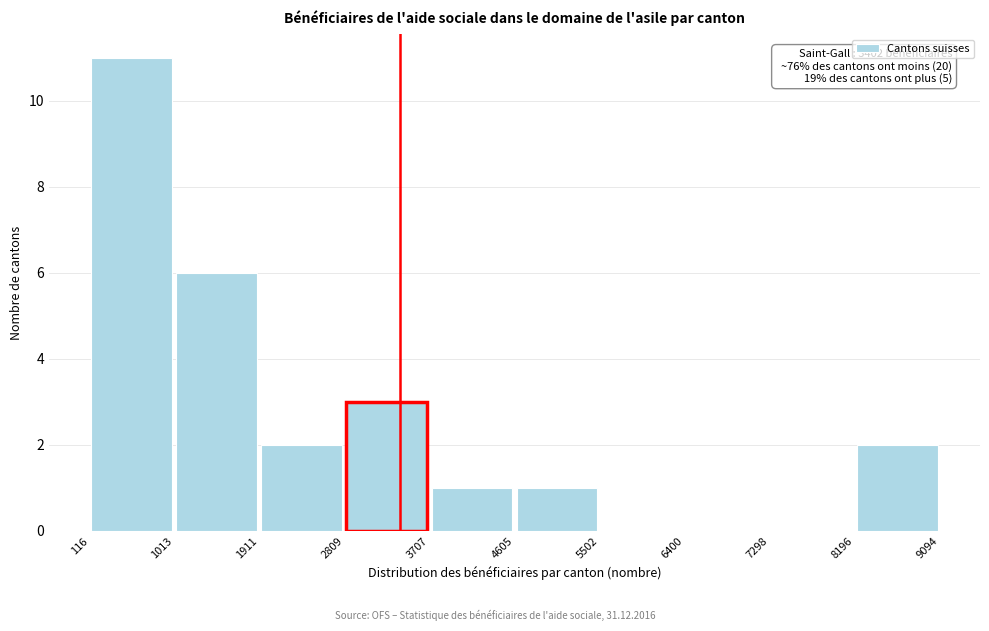

Over which range of the x-axis is the bar tallest?

116 to 1013